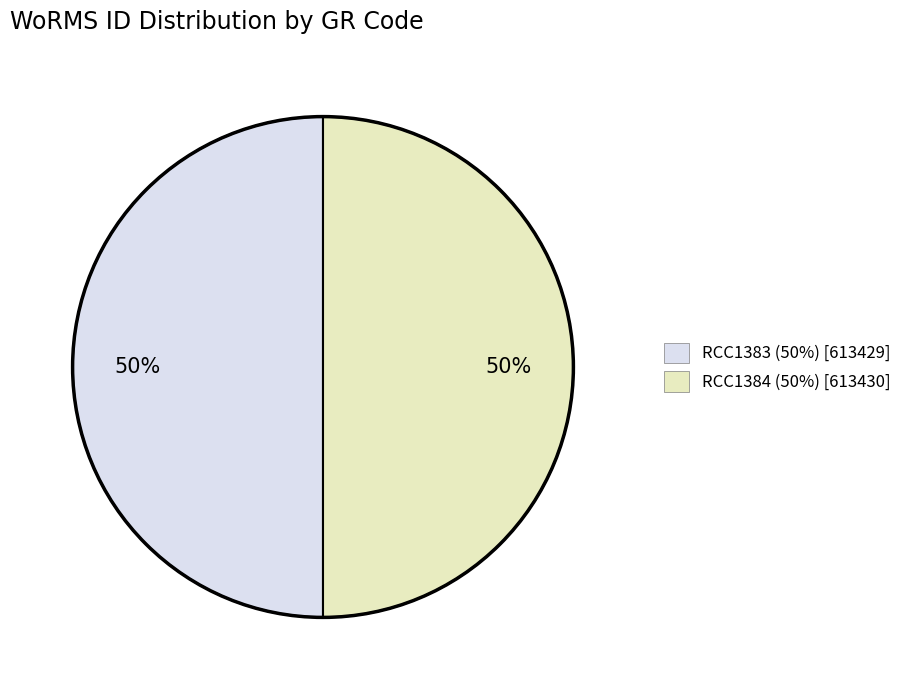

To the nearest percent, what is the average slice percentage?

50%